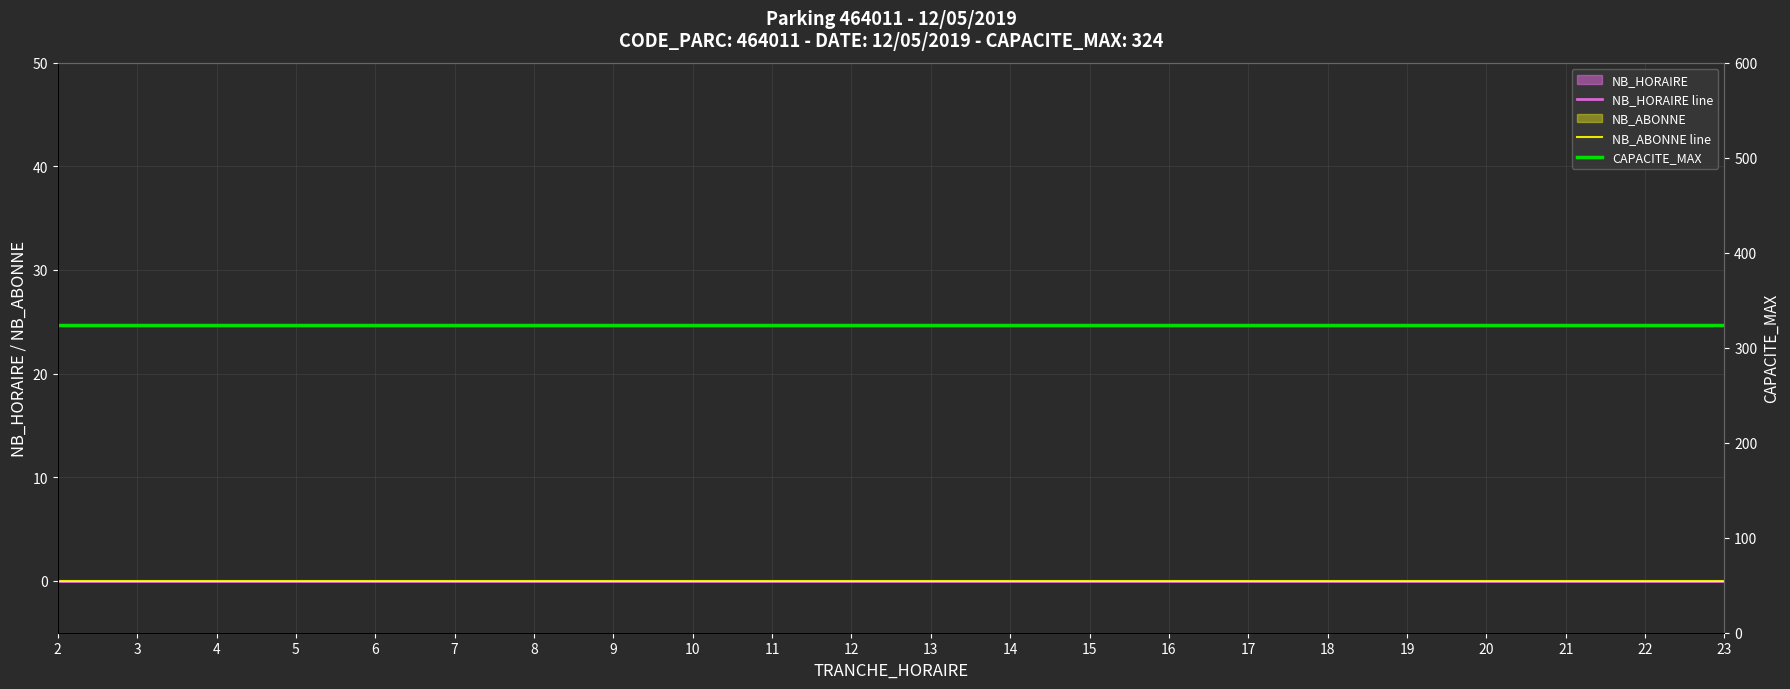

Which category has the lowest value in the CAPACITE_MAX series?

2